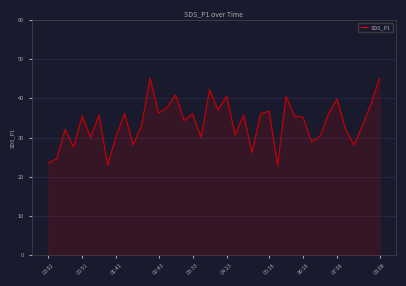

What is the difference between the maximum and second lowest values?

22.3